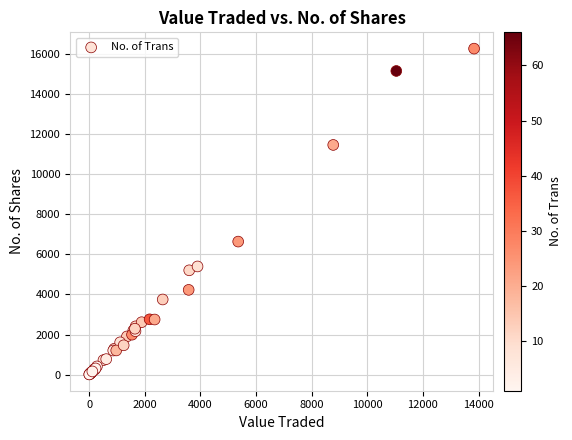

What Y value in the scatter plot is closest to 8144?

6642